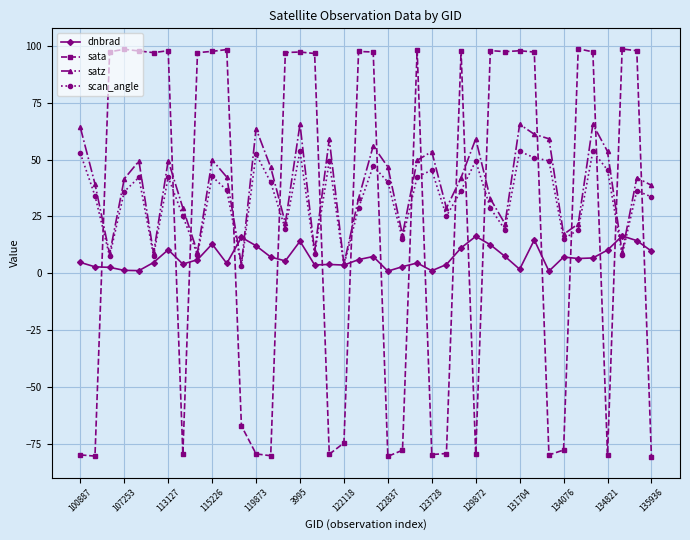

What is the value of the satz point at the 15th from the left?

22.1